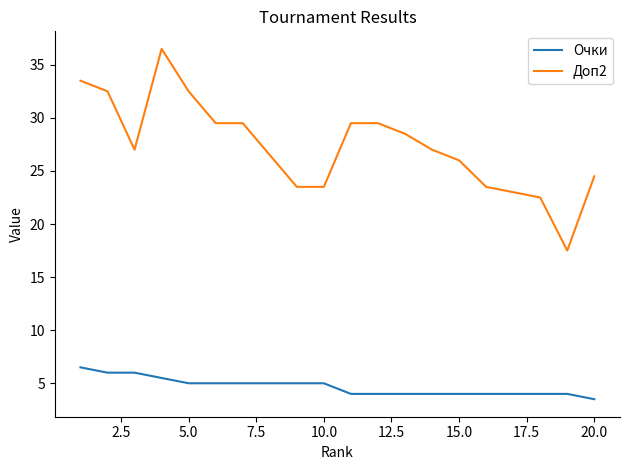

What is the difference between the maximum and minimum values in the Очки series?

3.0